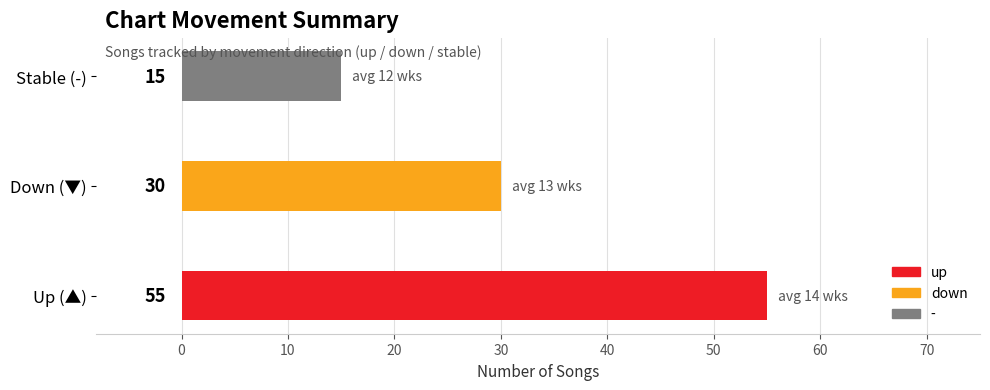

Is it true that the value at down is 51?

False